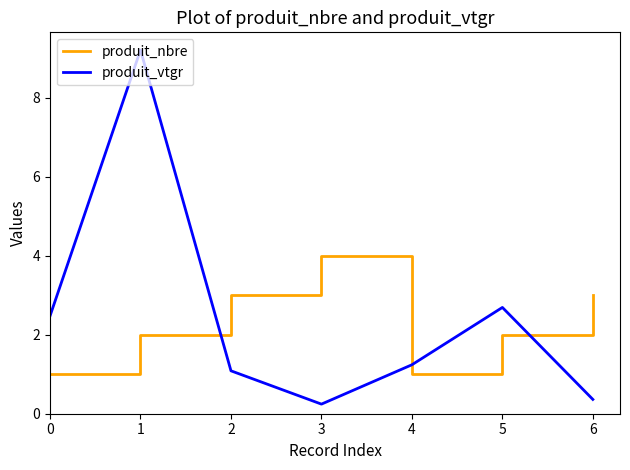

How many distinct data groups are displayed?

2